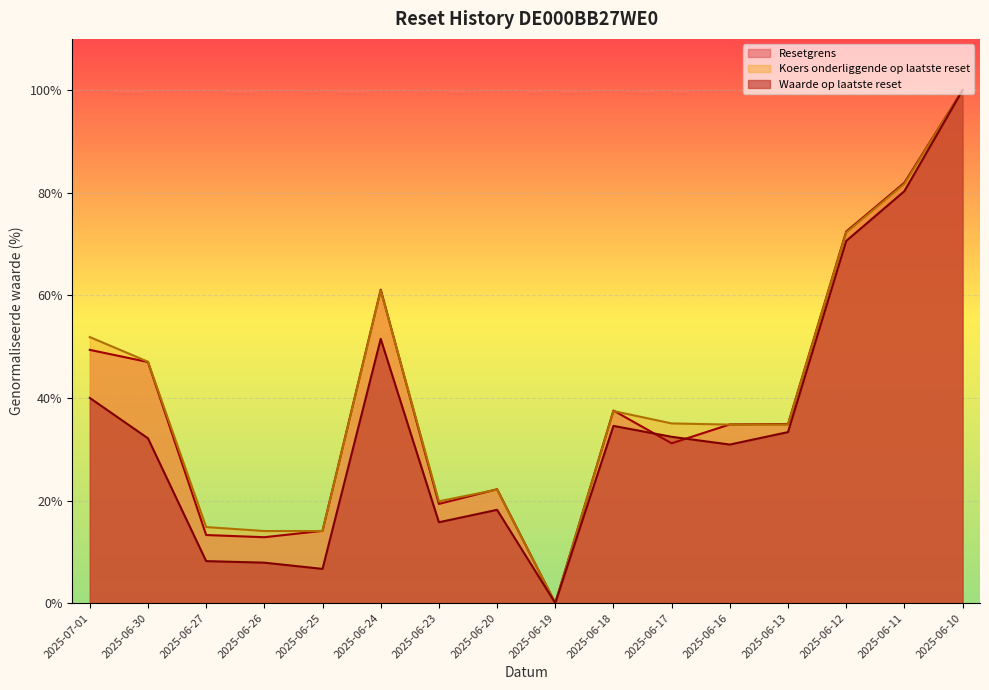

The value of Waarde op laatste reset at 2025-06-25 is 6.7. True or false?

True